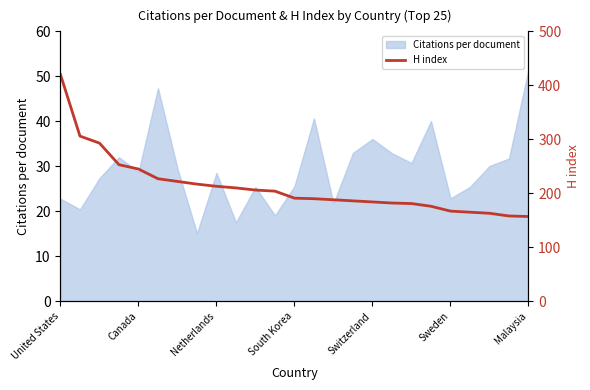

What is the value of the 21st point from the left?

167